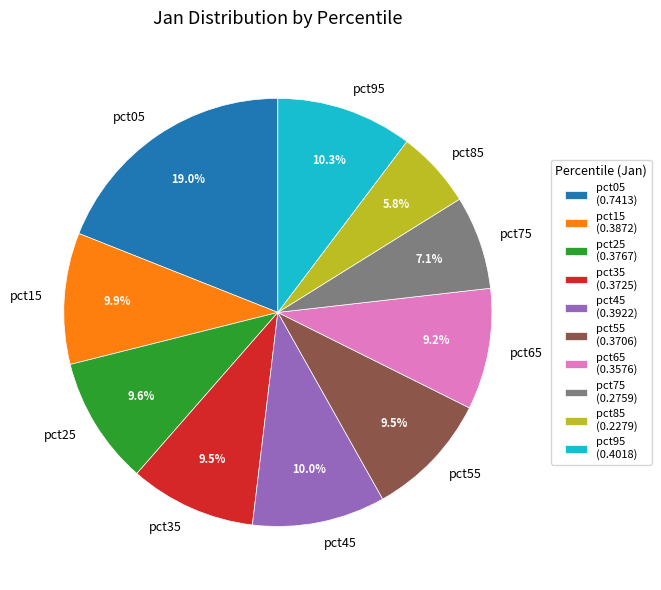

Is it true that pct75 is 1% of the pie?

False